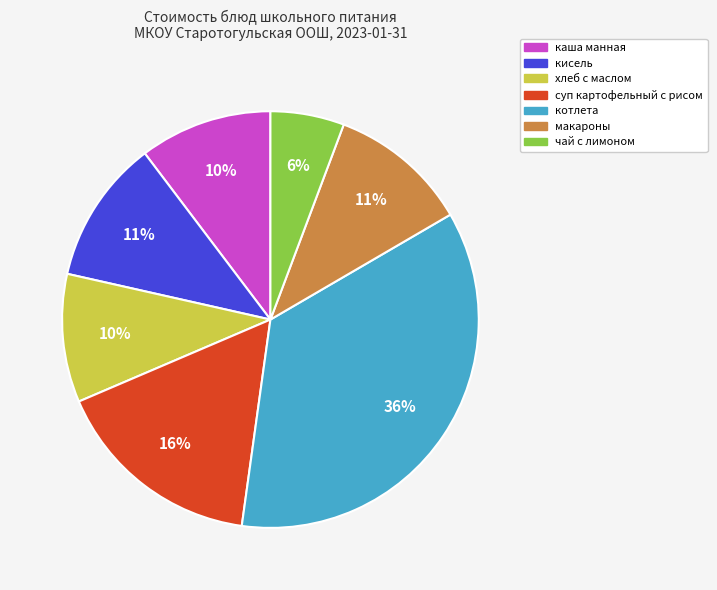

How many segments does this pie chart have?

7